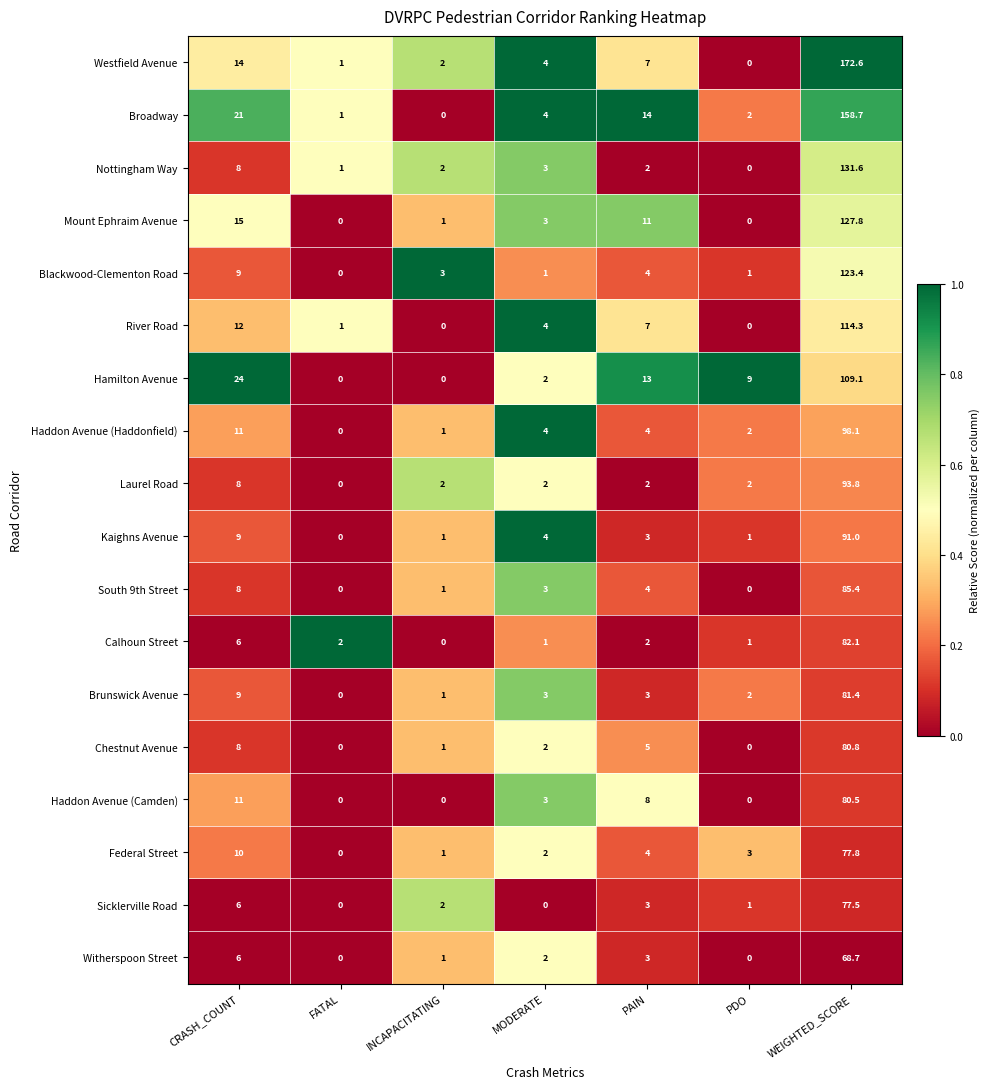

What is the difference between the highest and lowest values at CRASH_COUNT?

18.0